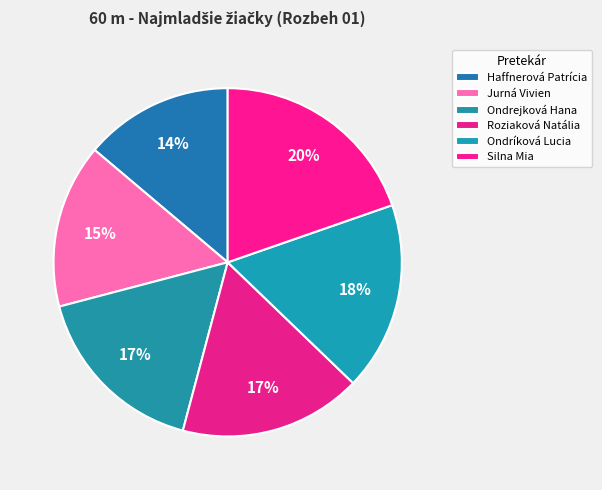

Between Ondríková Lucia and Roziaková Natália, which is larger?

Ondríková Lucia